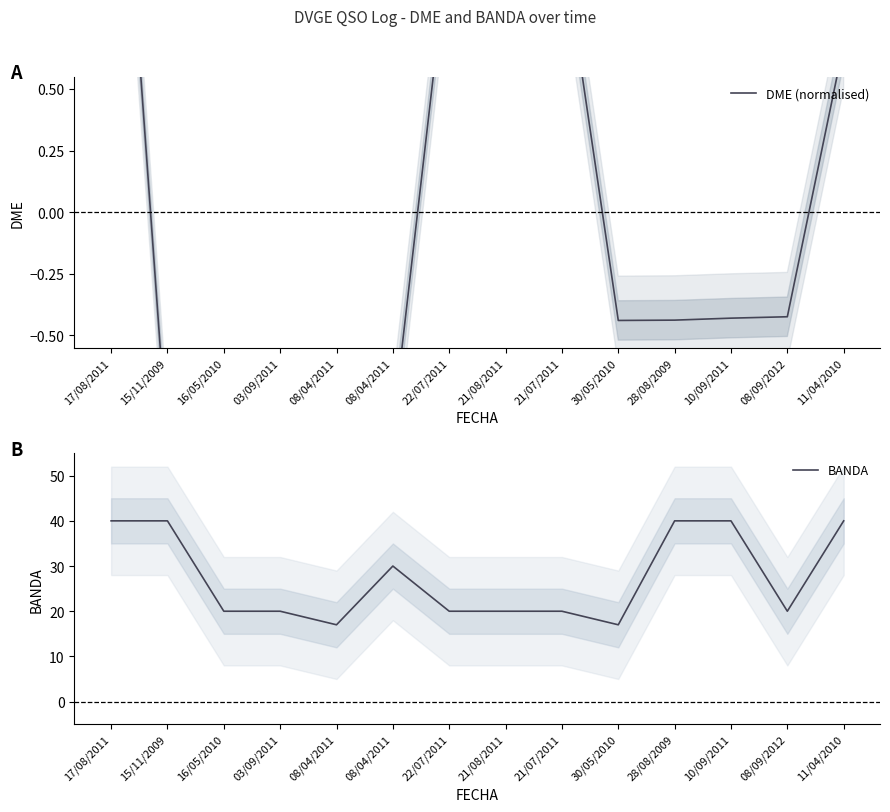

How many data points in DME (normalised) are less than 0?

9